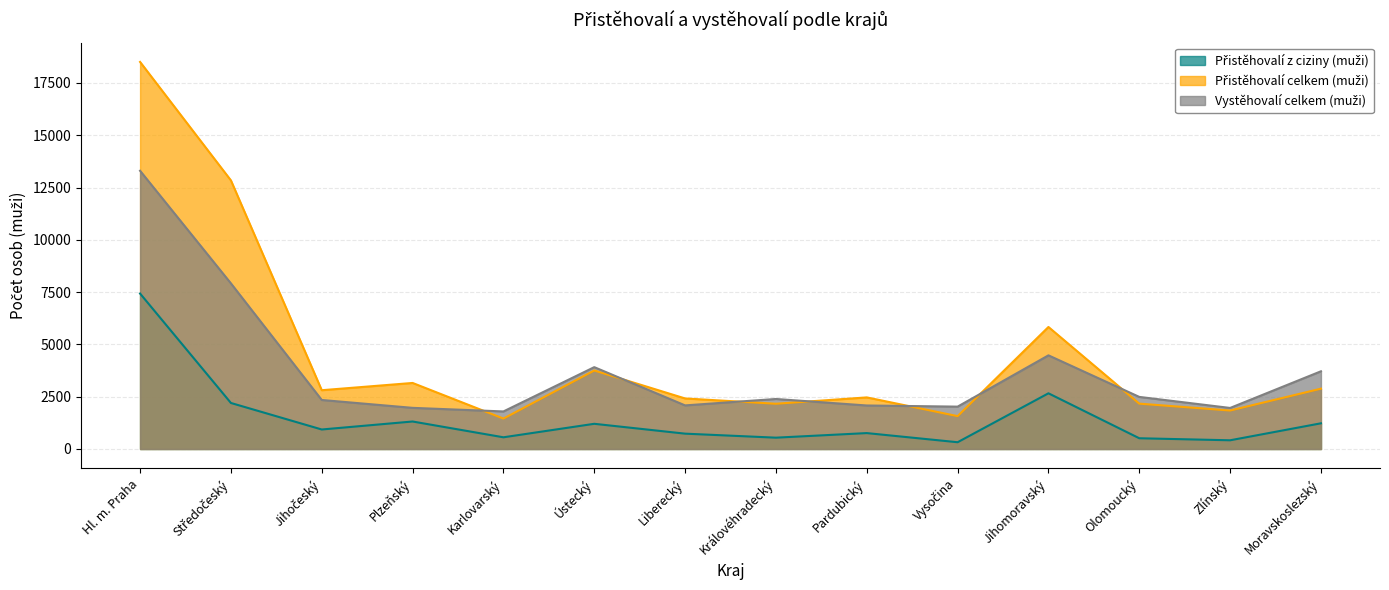

What is the label of the 12th point from the left?

Olomoucký